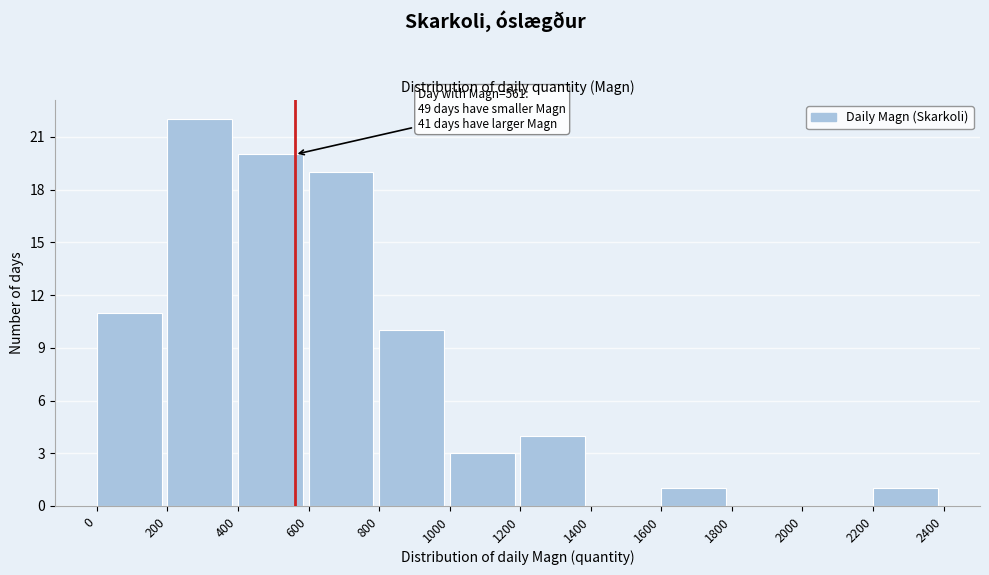

Which range on the x-axis has the tallest bar?

200 to 400